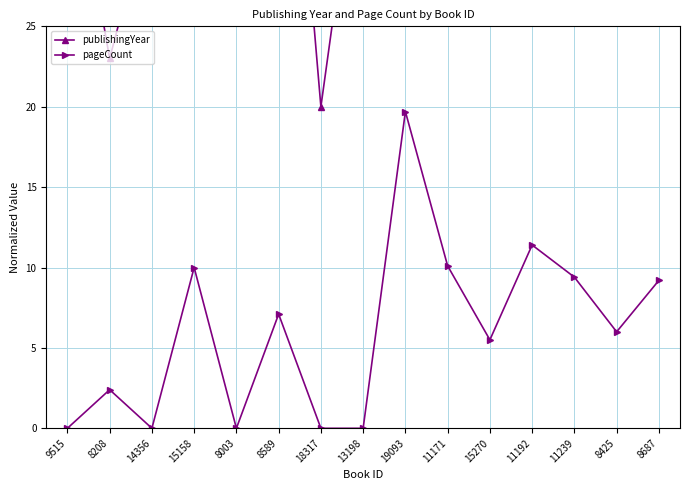

What are all the series names shown in the legend?

publishingYear, pageCount